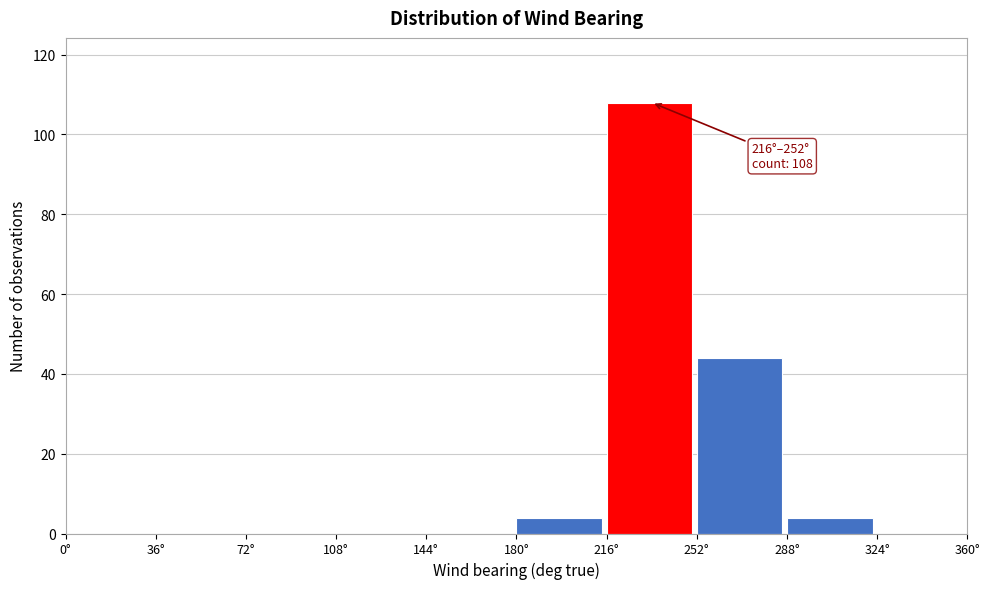

Over which range of the x-axis is the bar tallest?

216 to 252